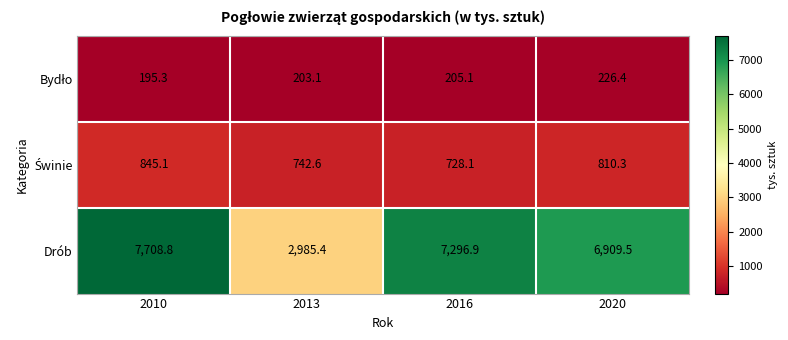

The value of Drób at 2020 is 3975.8. True or false?

False